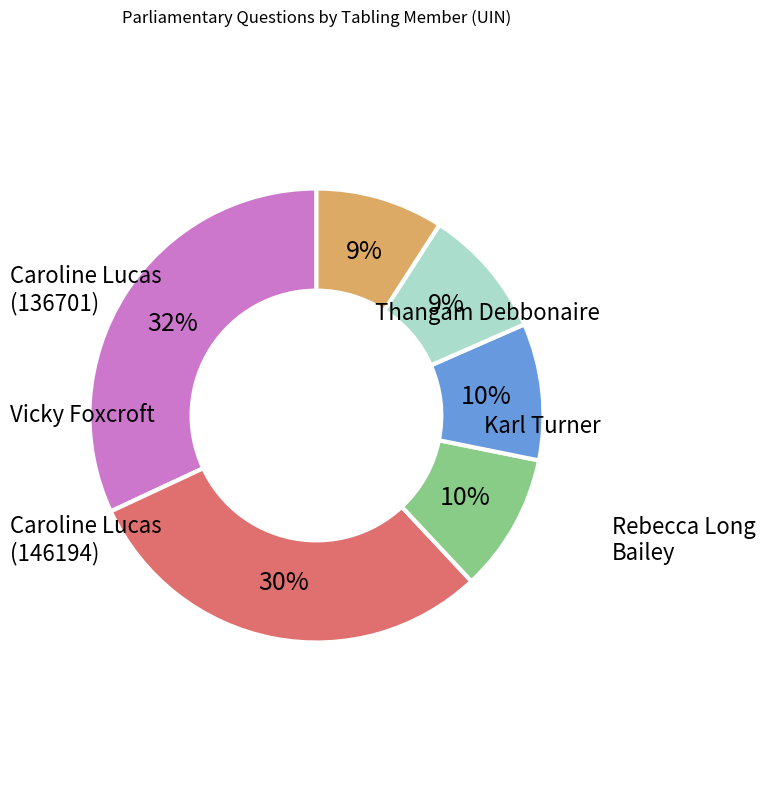

True or false: Caroline Lucas (136701) accounts for 1% of the total.

False